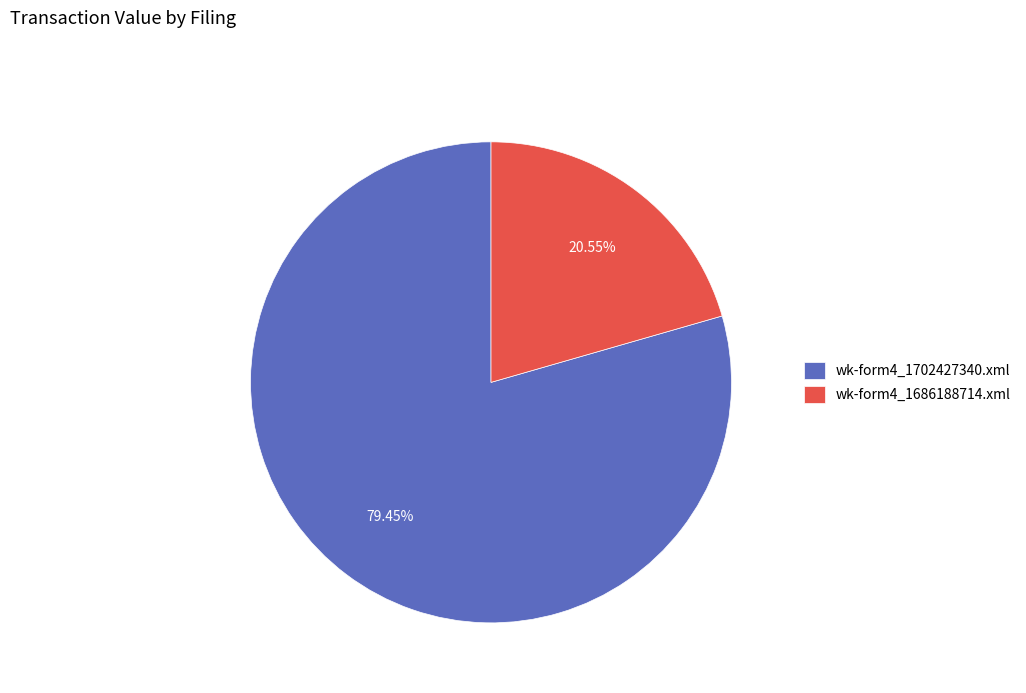

To the nearest percent, what is the difference between the wk-form4_1686188714.xml and wk-form4_1702427340.xml slice percentages?

59%